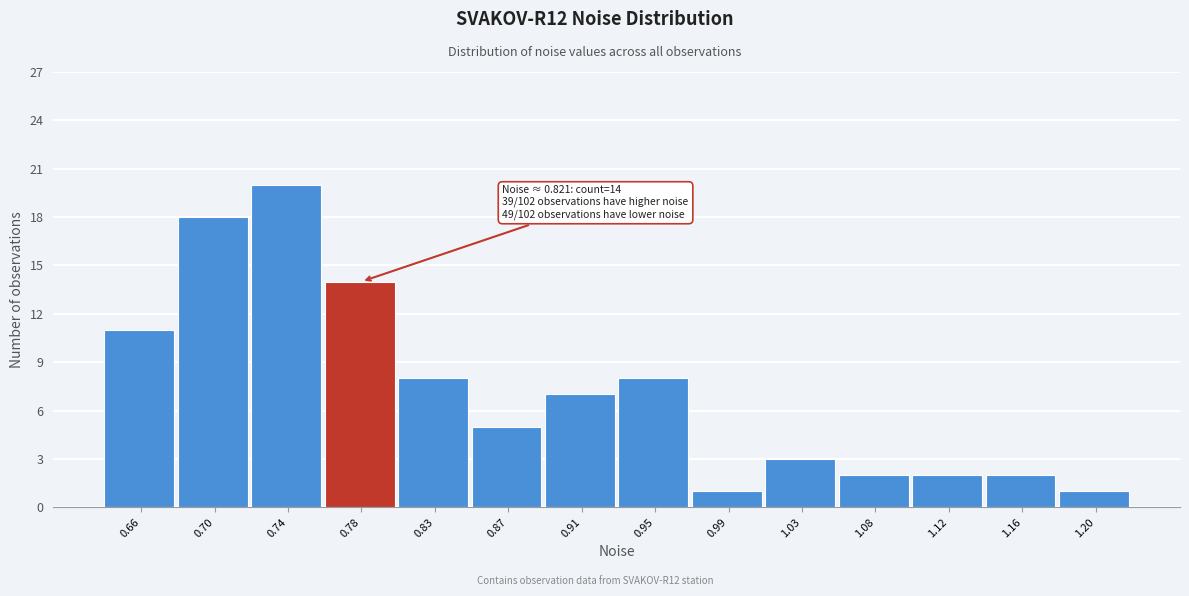

Reading left to right, what are all the values shown in this chart?

0.66=11	0.70=18	0.74=20	0.78=14	0.83=8	0.87=5	0.91=7	0.95=8	0.99=1	1.03=3	1.08=2	1.12=2	1.16=2	1.20=1